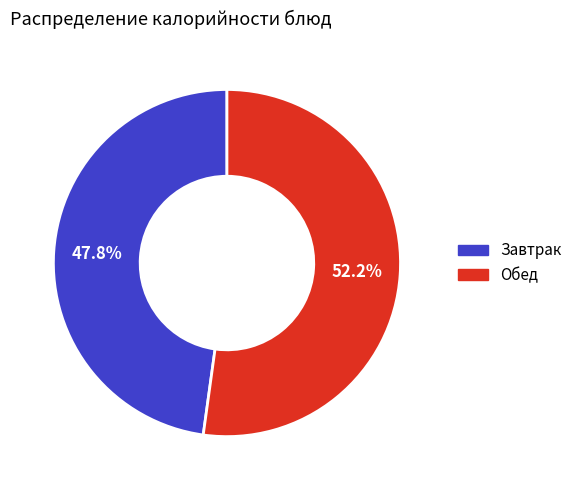

How many slices are in this pie chart?

2